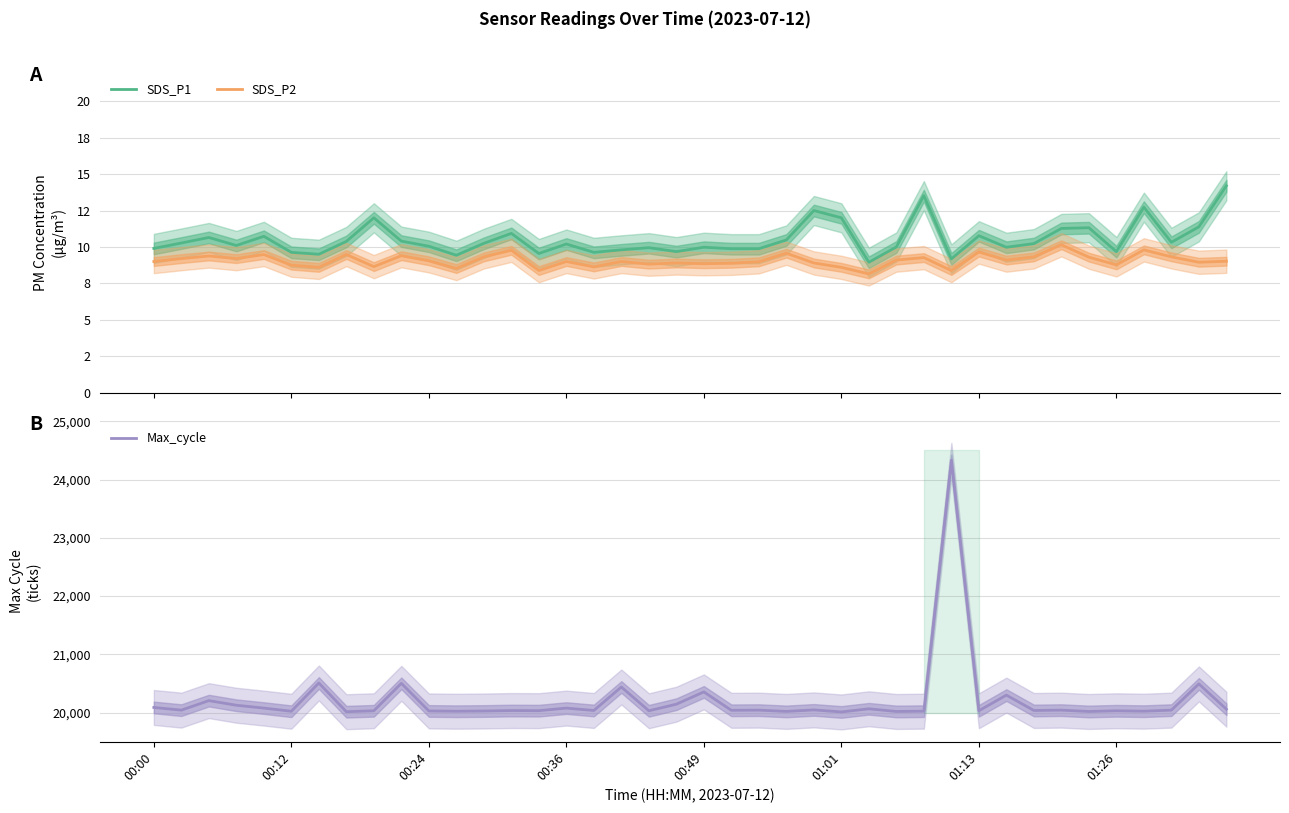

What is the average value of the SDS_P2 series?

9.1